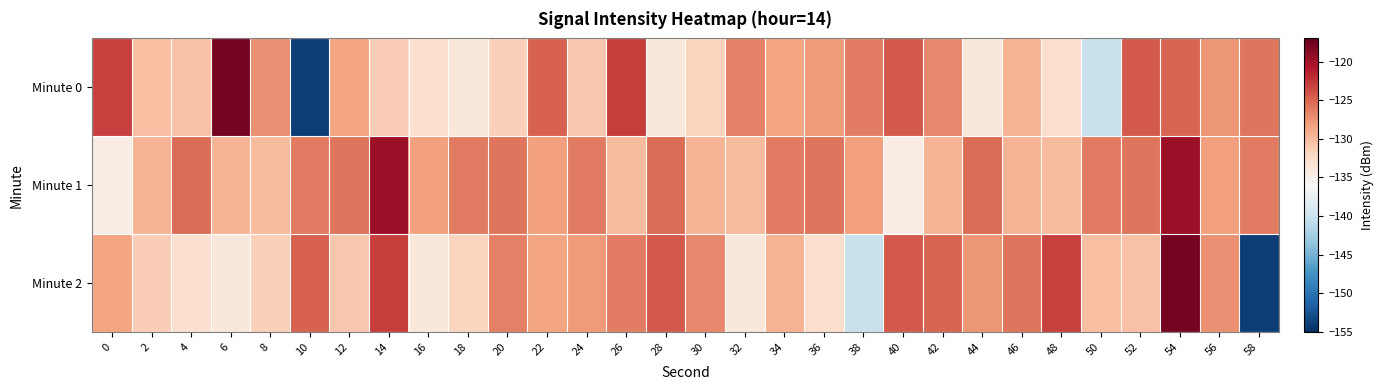

Which series has the widest spread of values?

Minute 0